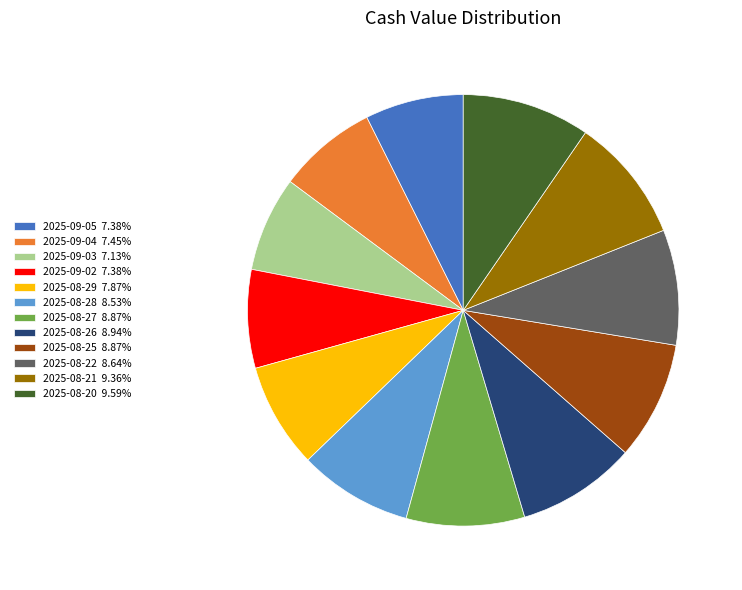

Is there a majority slice in this chart?

No